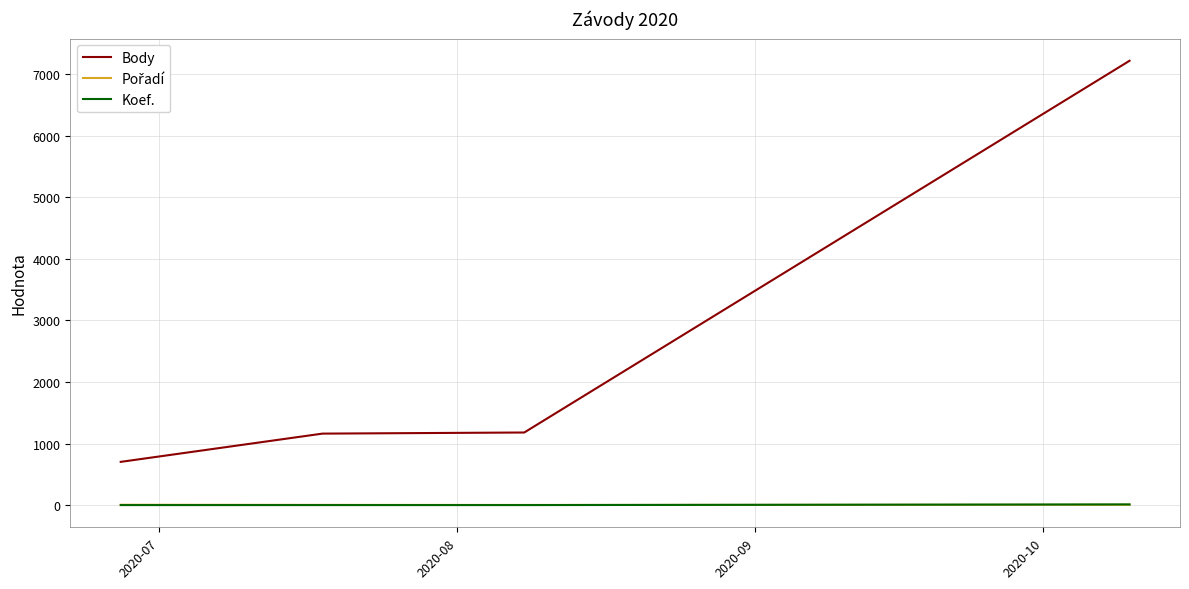

Which series has the largest range (max minus min)?

Body